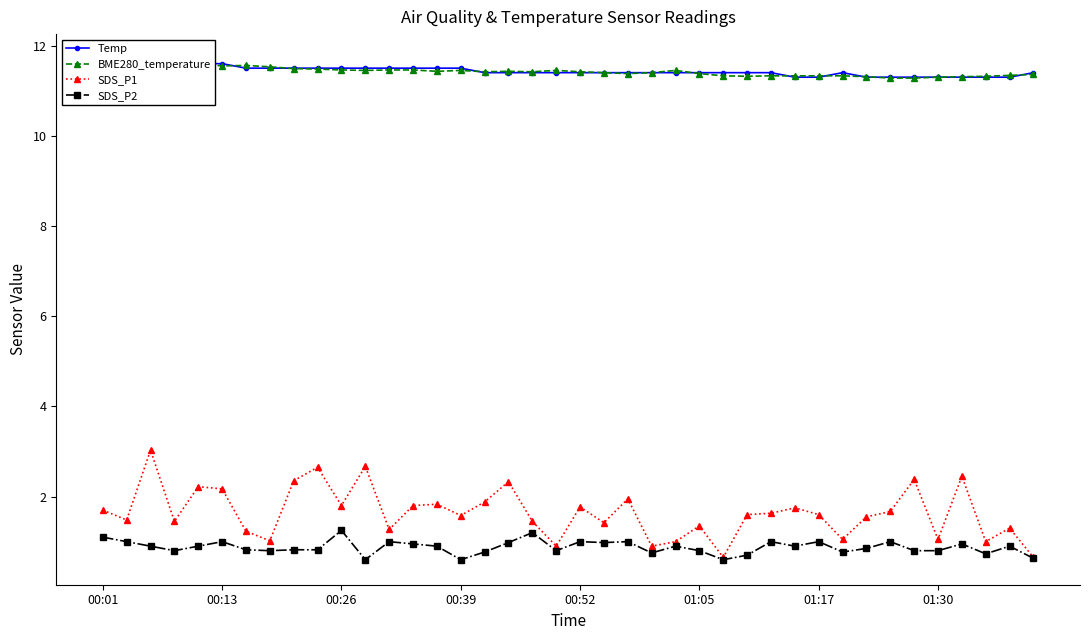

What position from the left is 14?

15